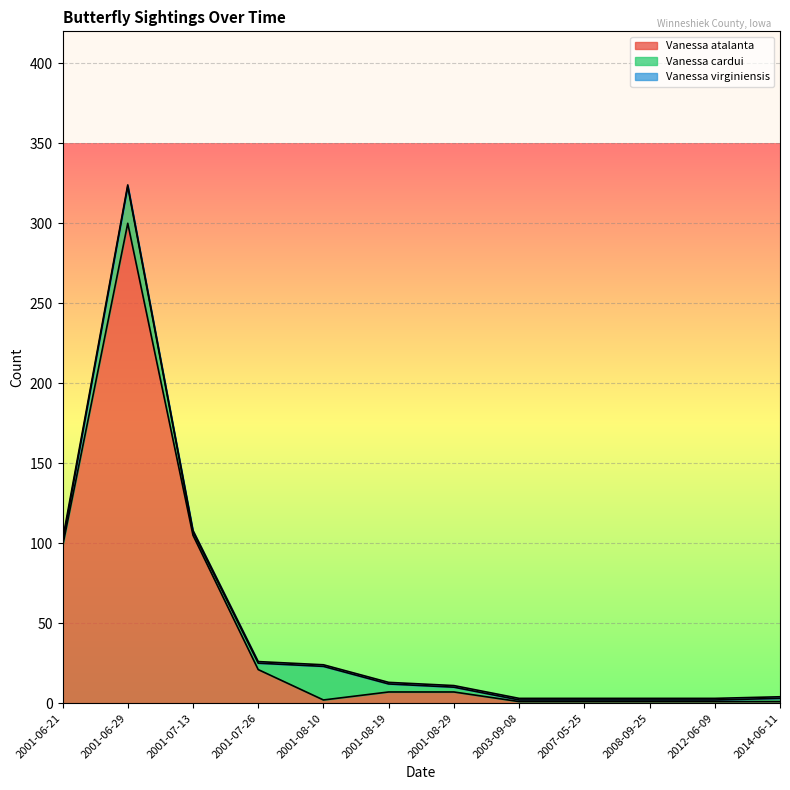

True or false: Vanessa virginiensis and Vanessa cardui intersect in this chart.

False